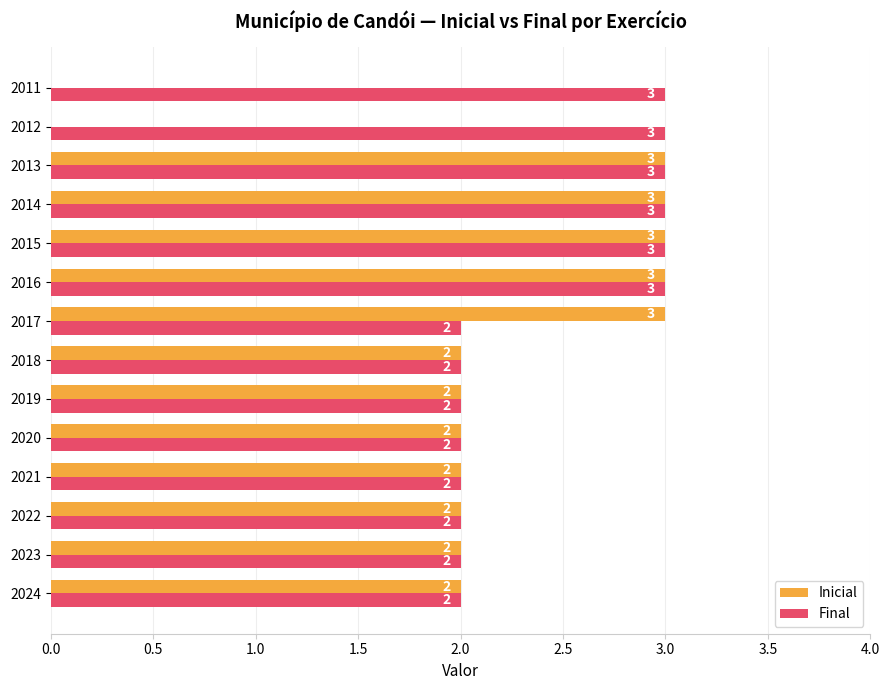

Between 2019 and 2011, which series saw the biggest shift?

Inicial